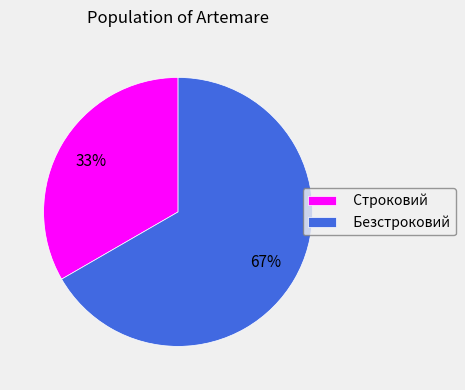

Do Строковий and Безстроковий together represent more than half of the pie?

Yes